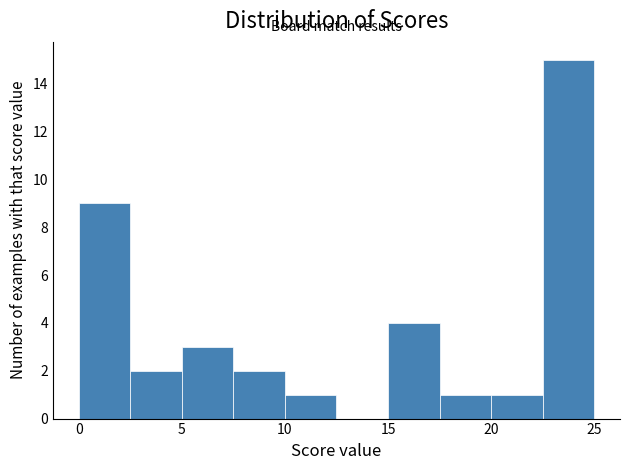

Reading left to right, list every bar in this chart as the range it spans on the x-axis followed by its height. The values are not printed on the chart, so give them approximately, as read against the axis.

0.0 to 2.5: 9
2.5 to 5.0: 2
5.0 to 7.5: 3
7.5 to 10.0: 2
10.0 to 12.5: 1
12.5 to 15.0: 0
15.0 to 17.5: 4
17.5 to 20.0: 1
20.0 to 22.5: 1
22.5 to 25.0: 15